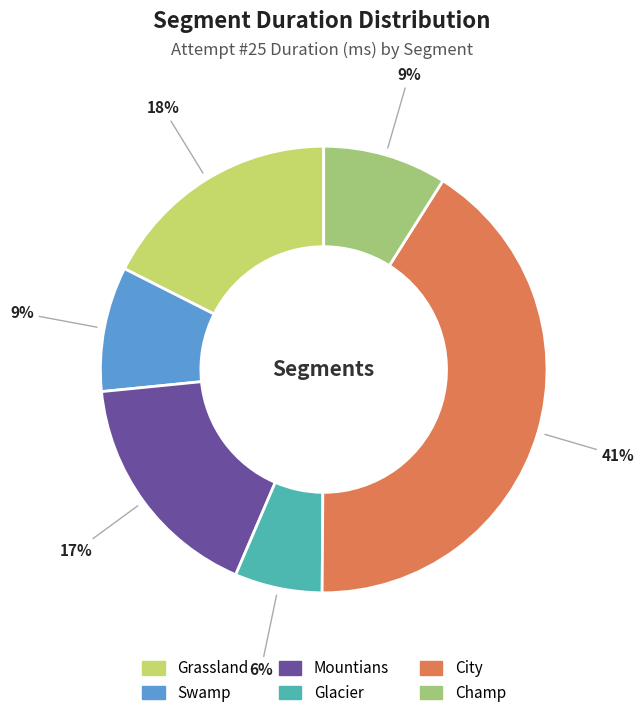

Is Champ the majority of the pie?

No